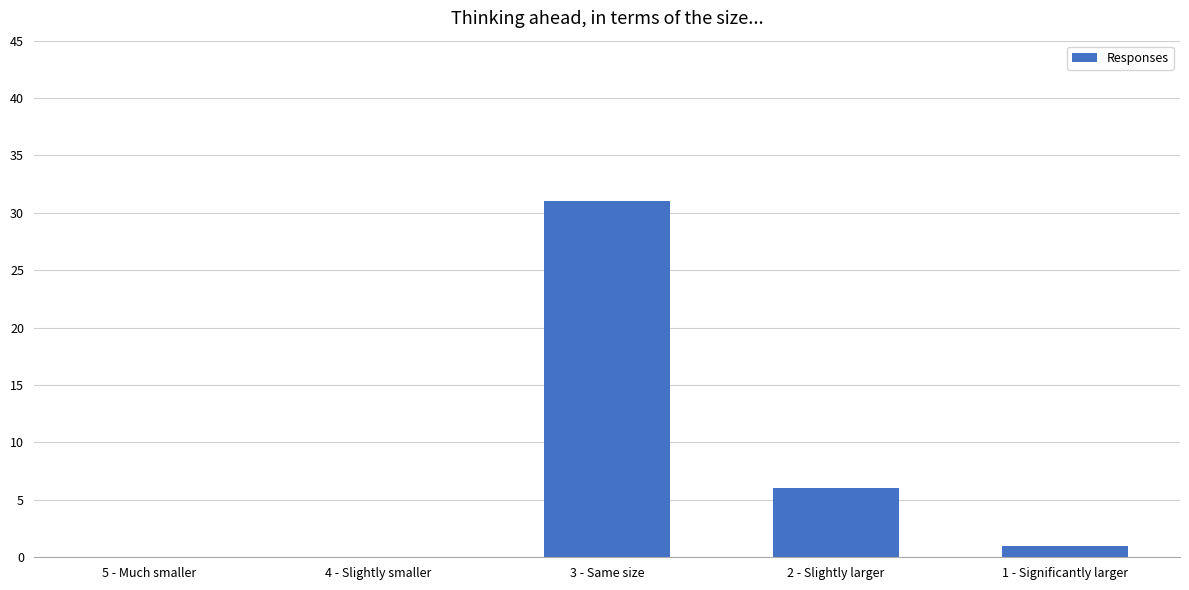

What is the sum of all values?

38